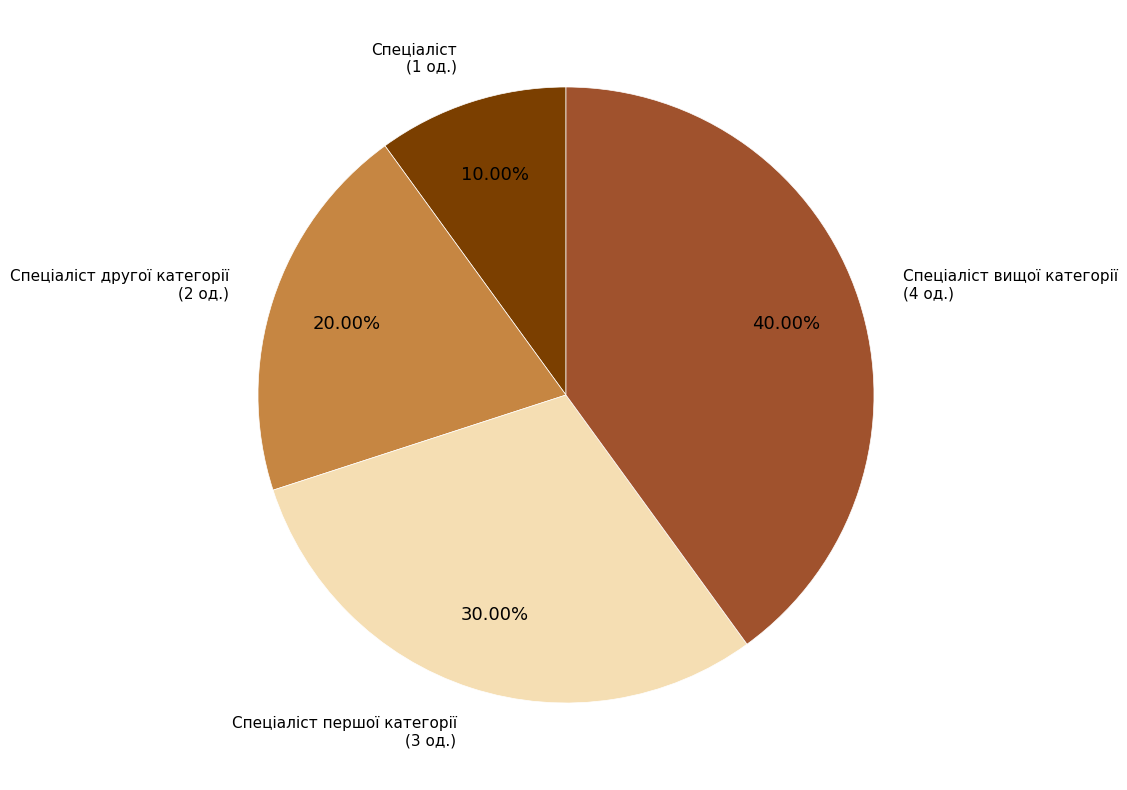

To the nearest percent, what is the combined percentage of Спеціаліст вищої категорії and Спеціаліст другої категорії?

60%